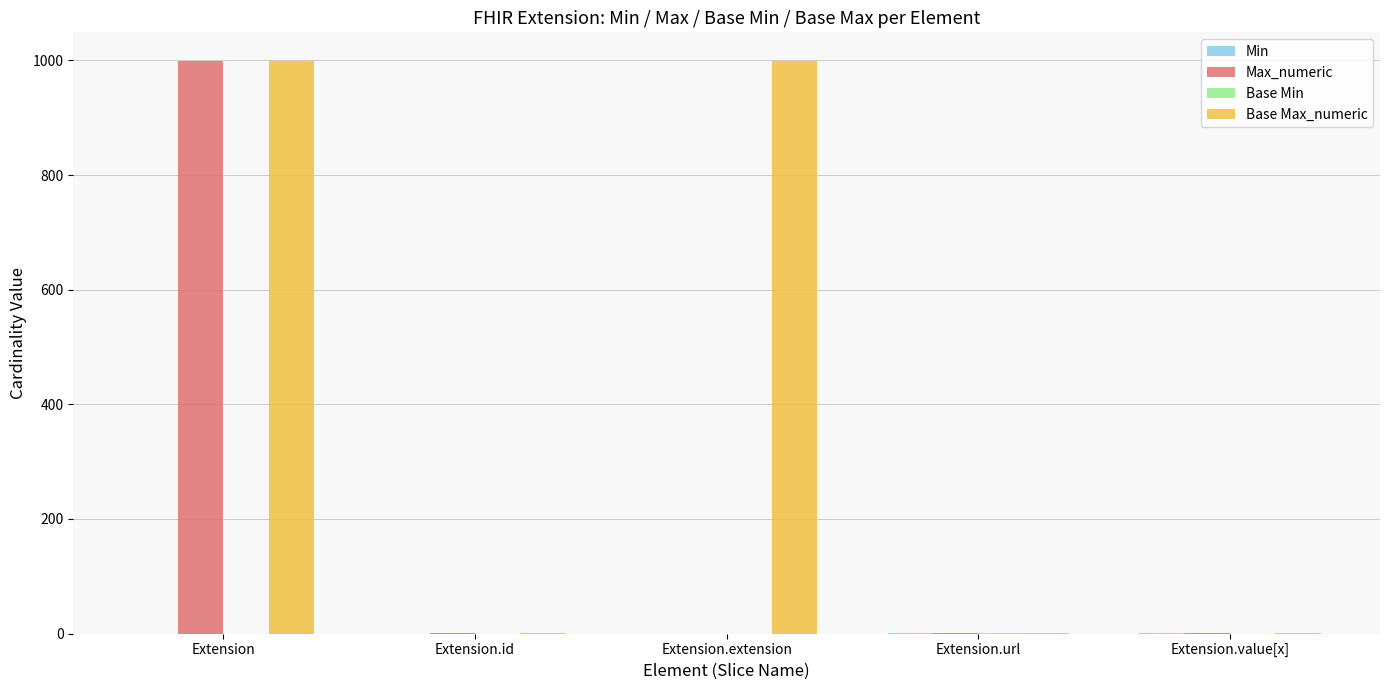

What is the greatest value displayed?

999